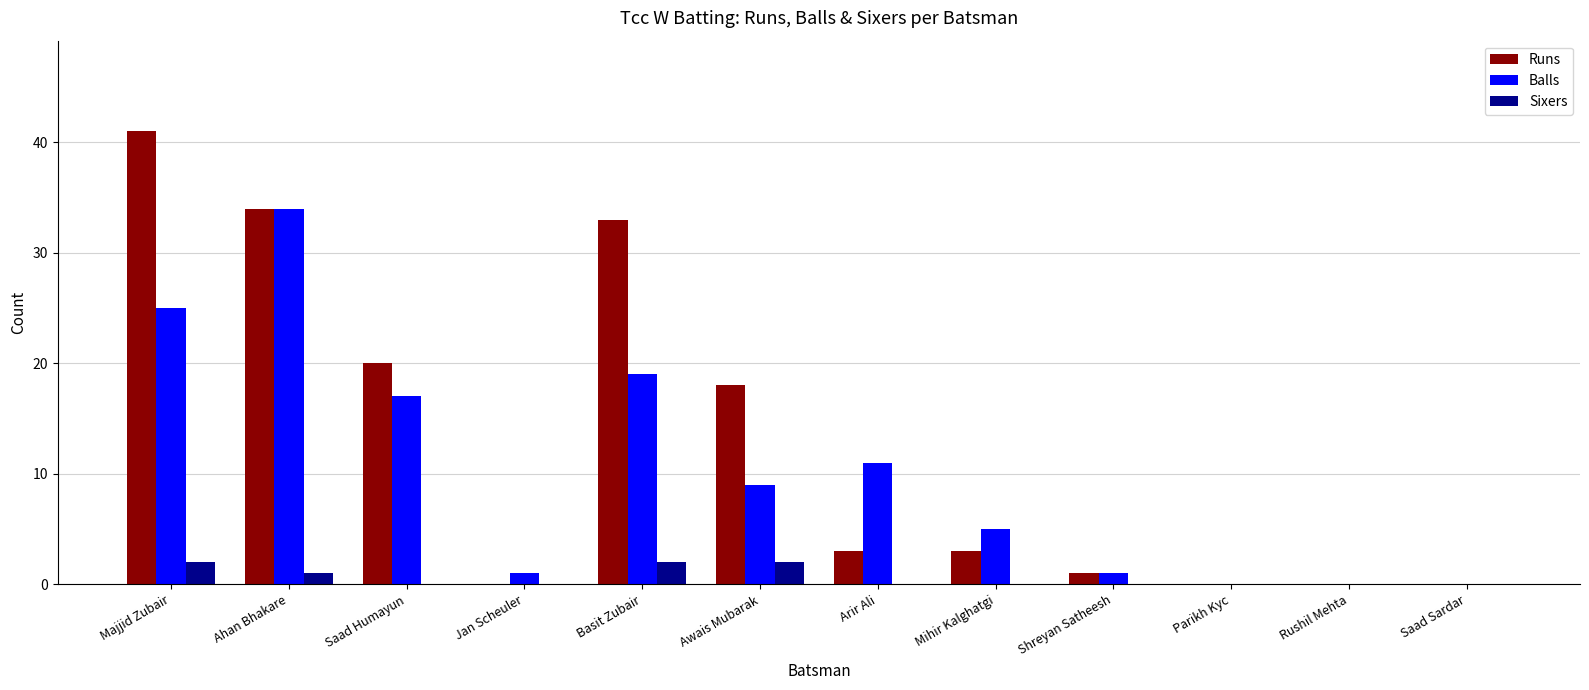

Between Jan Scheuler and Shreyan Satheesh, which series saw the biggest shift?

Runs